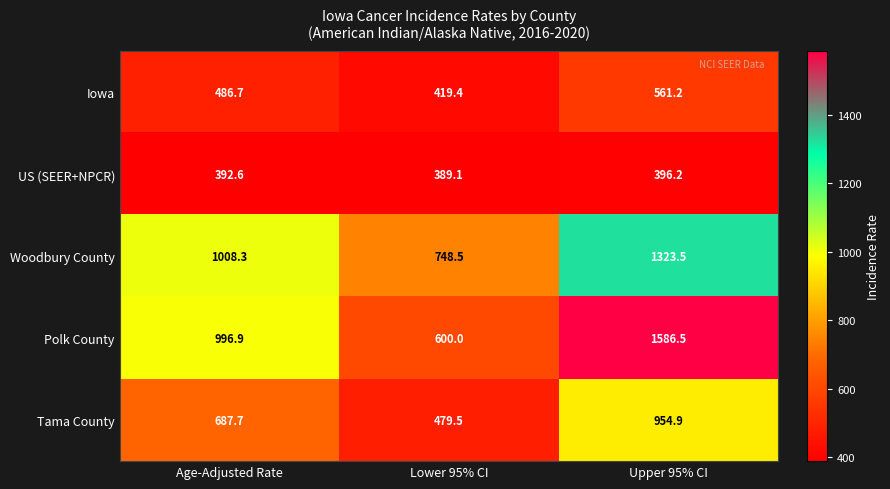

Count the number of categories in the chart.

3